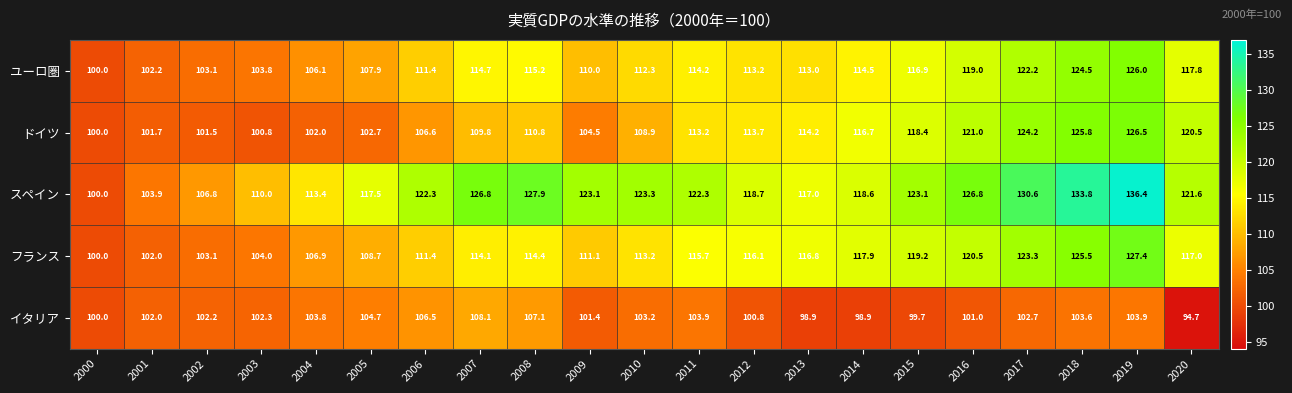

What is the minimum value shown in the chart?

94.7